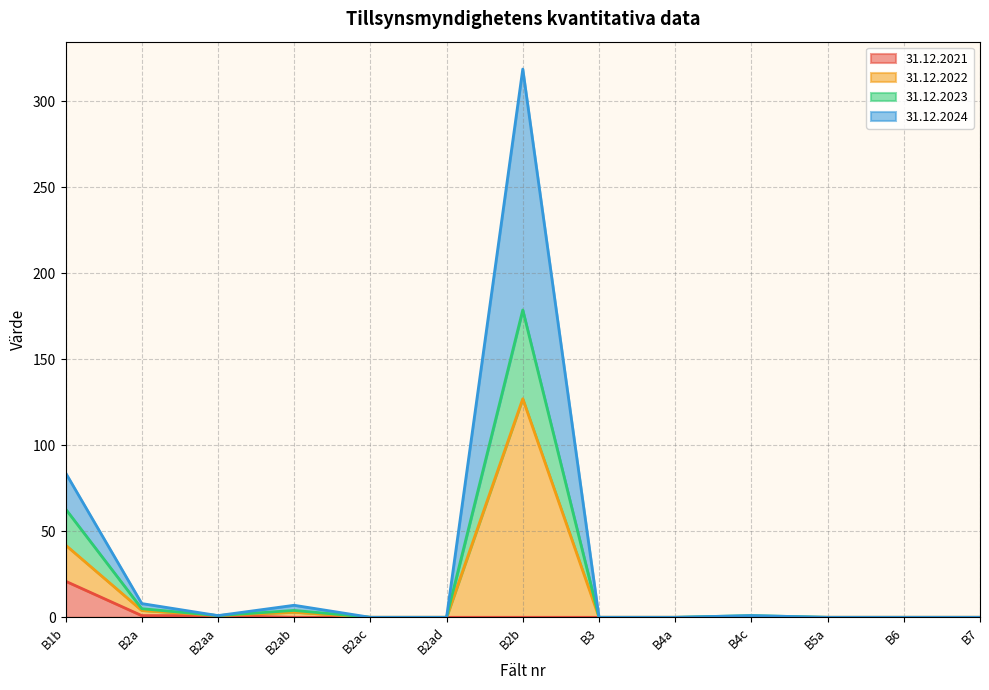

True or false: 31.12.2021 and 31.12.2024 cross at least once.

False